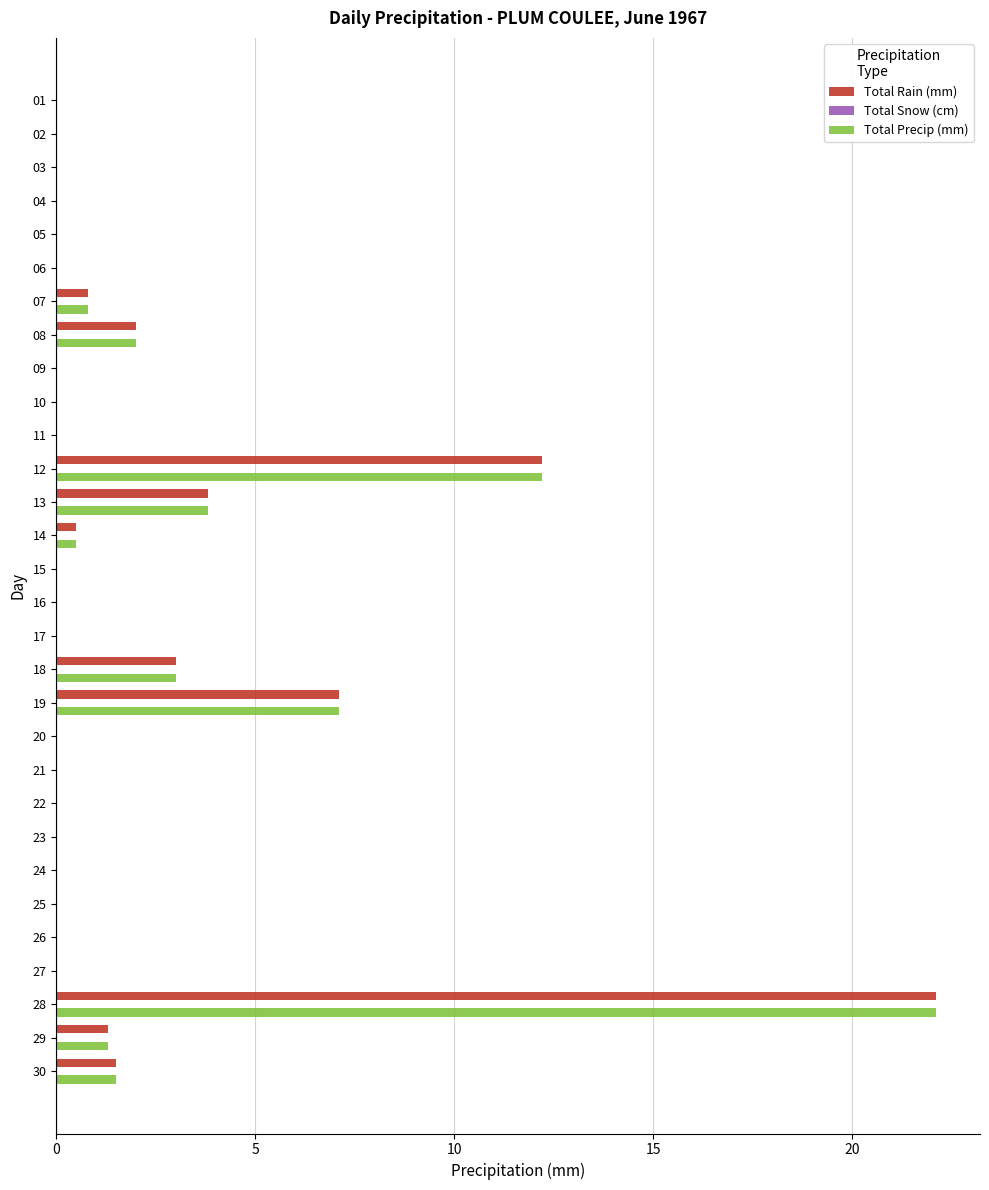

Which label corresponds to the largest value in the chart?

28